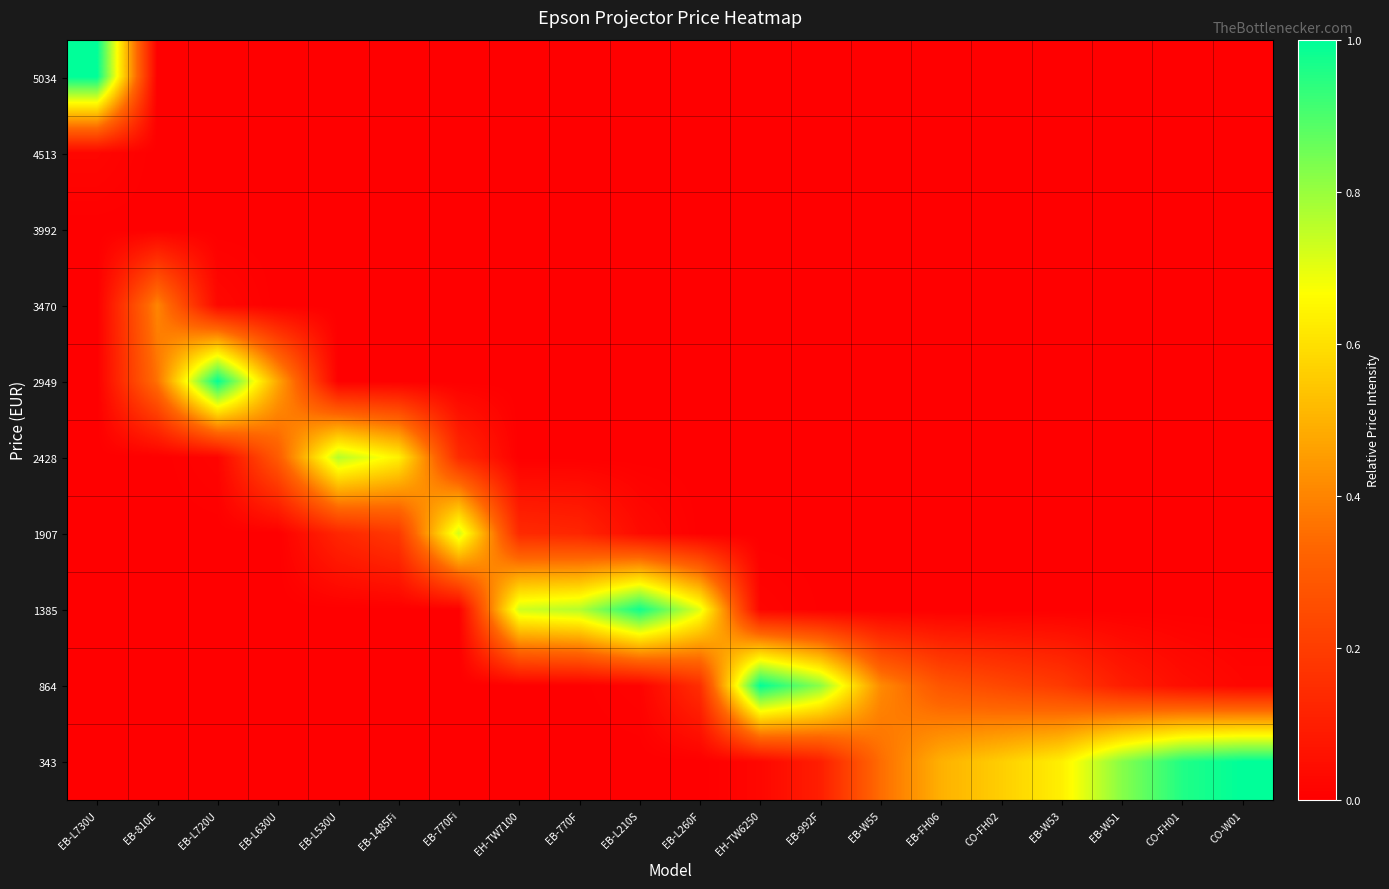

How many categories are shown in the chart?

20